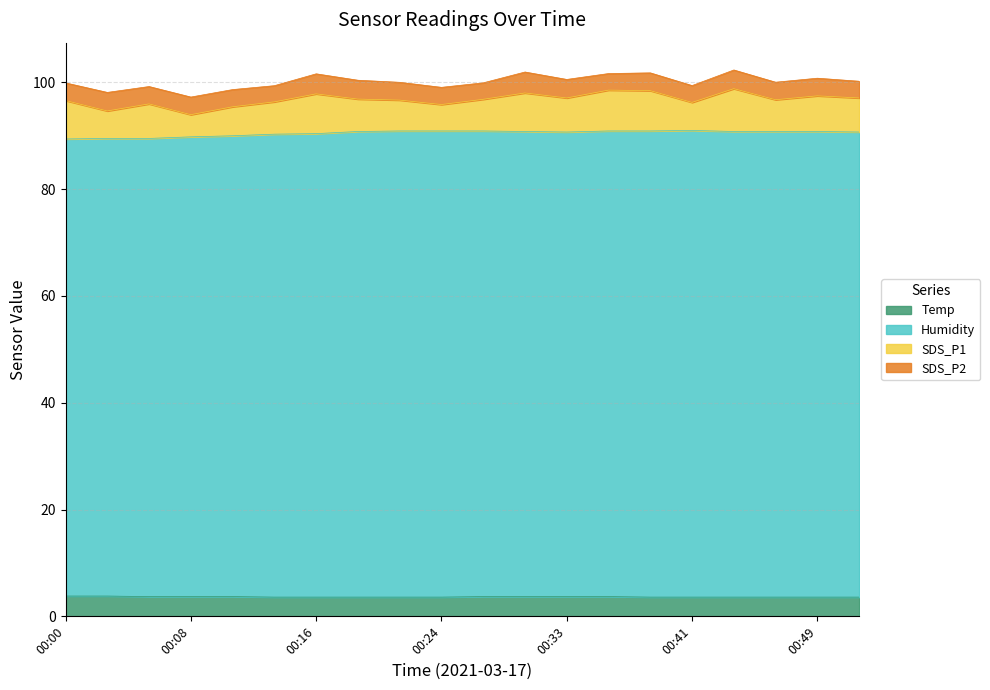

What is the total value across all series at 00:41?

99.4